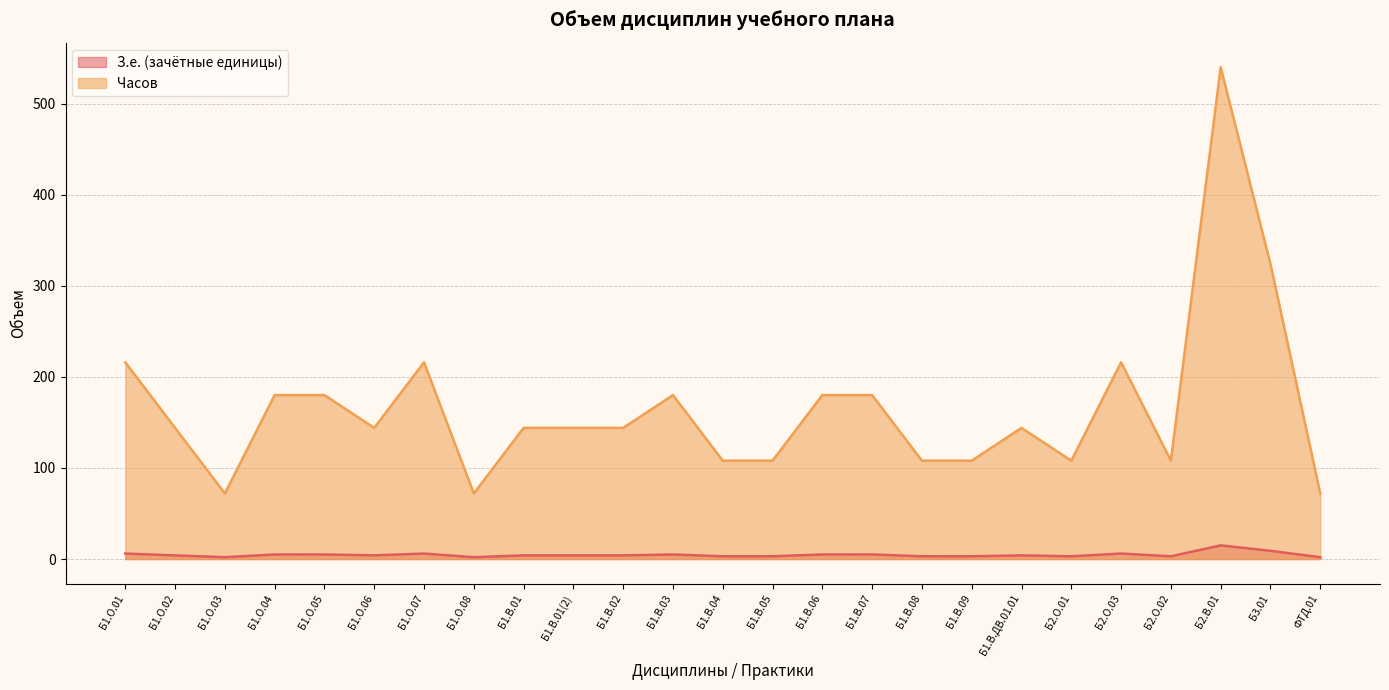

How many lines are shown in the chart?

2